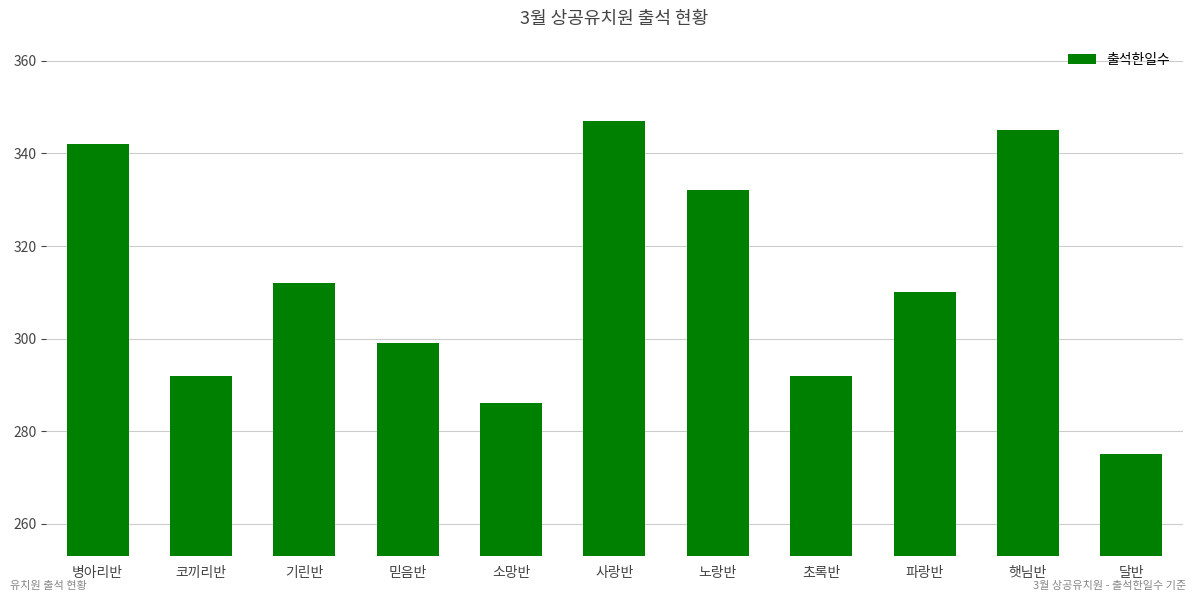

What is the difference between the maximum and minimum values?

72